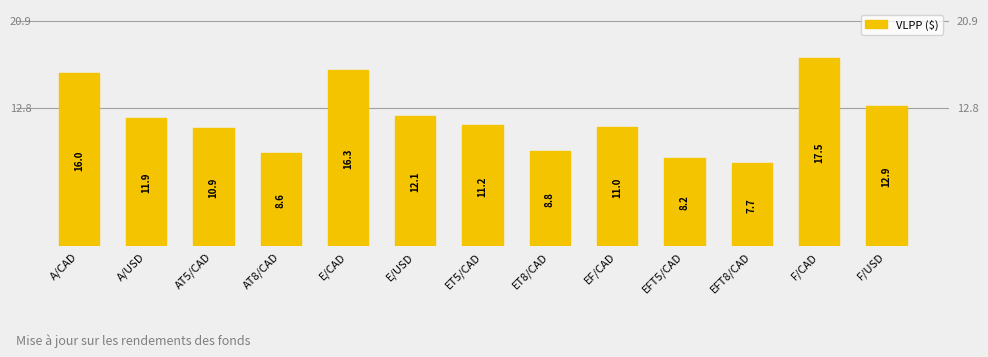

The chart shows a value of 7.7 at EFT8/CAD. True or false?

True